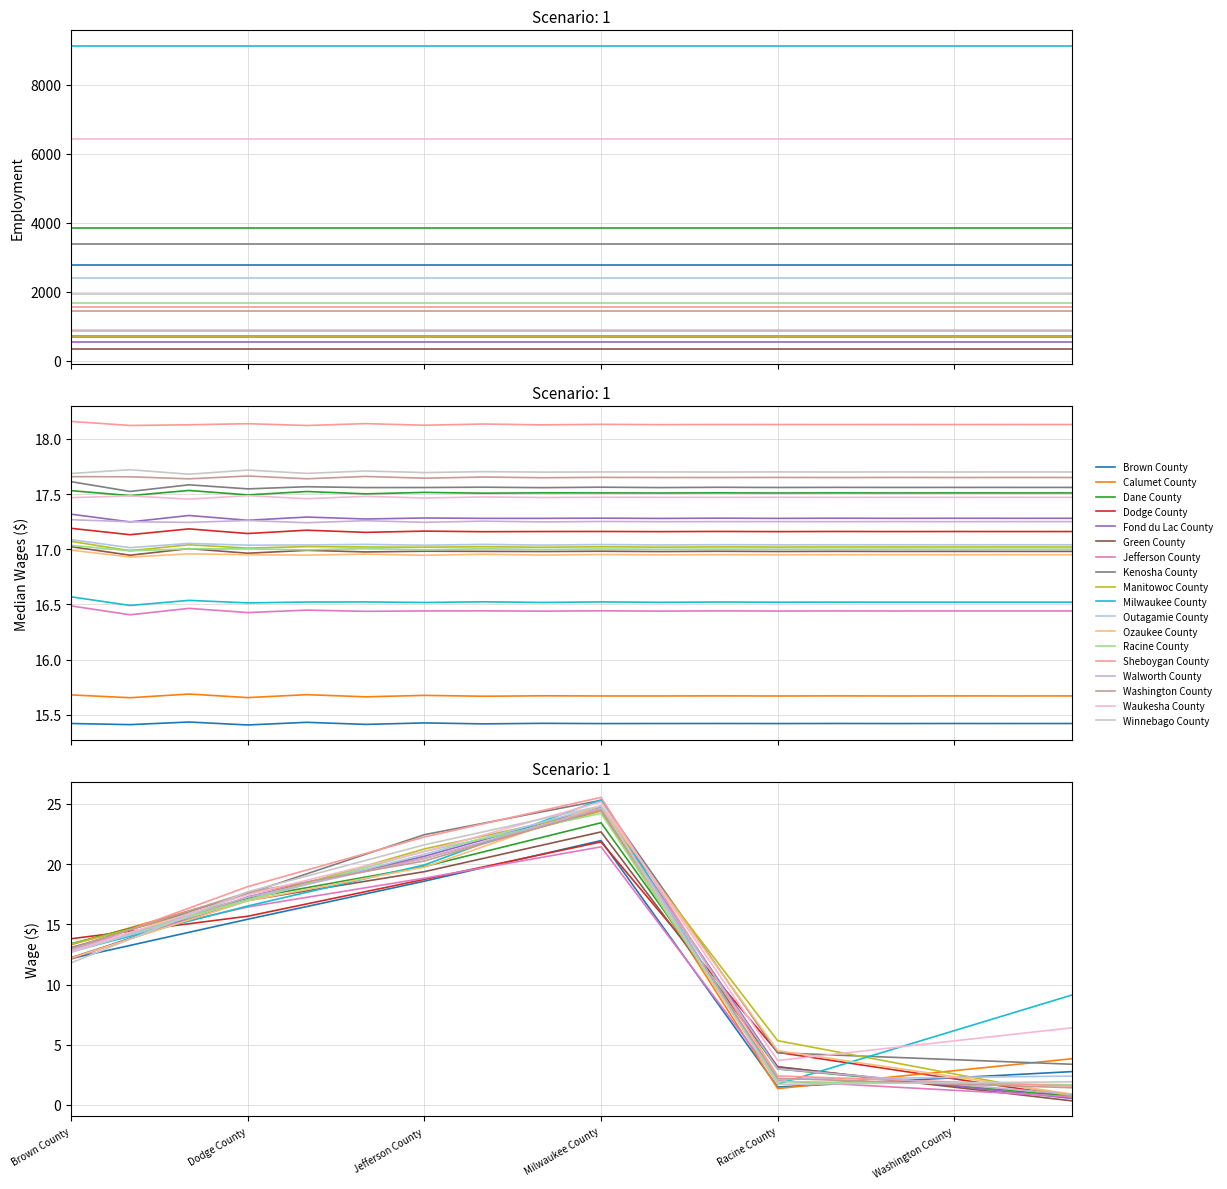

What is the difference between the maximum and minimum values in the Wage at 75th Percentile series?

3.9